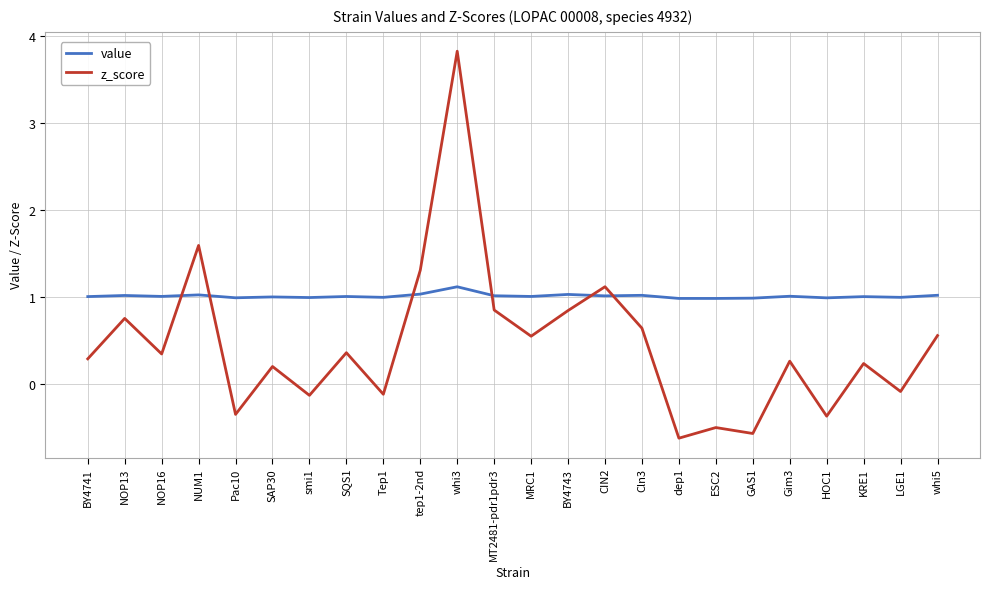

What position from the left is BY4741?

1